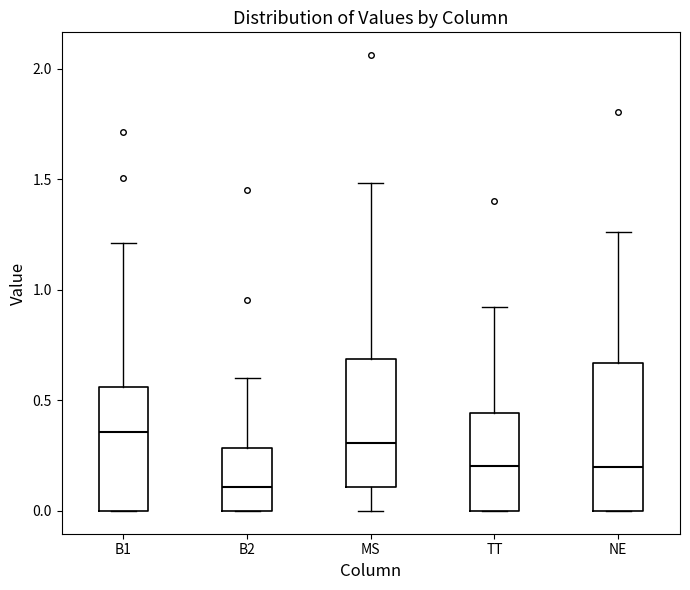

Where does the upper whisker of the box for B1 end on the y-axis? The values are not printed on the chart, so give them approximately, as read against the axis.

1.20